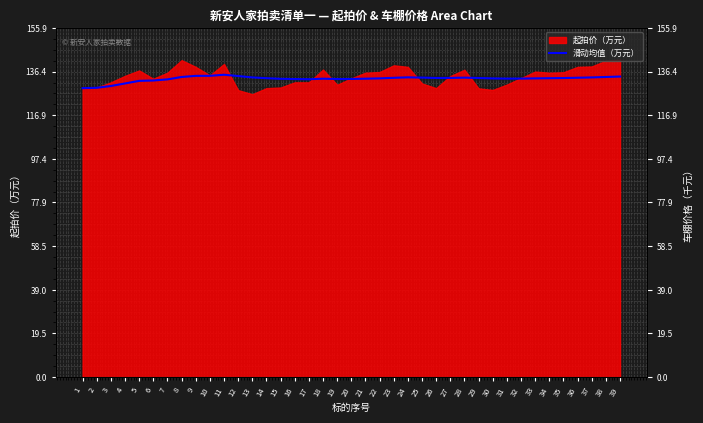

At which label is the value closest to 131?

4